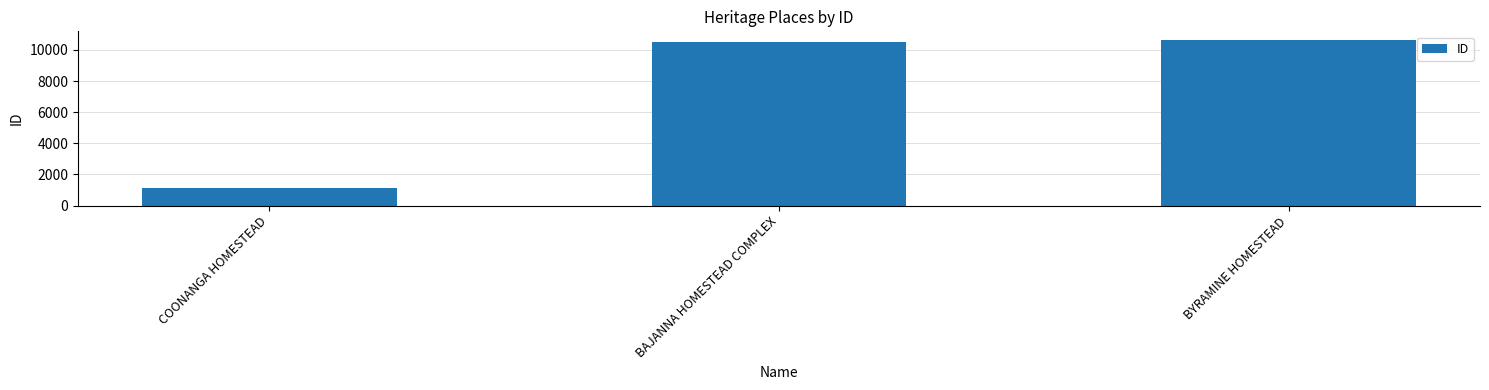

Rank the categories by value from lowest to highest.

COONANGA HOMESTEAD, BAJANNA HOMESTEAD COMPLEX, BYRAMINE HOMESTEAD